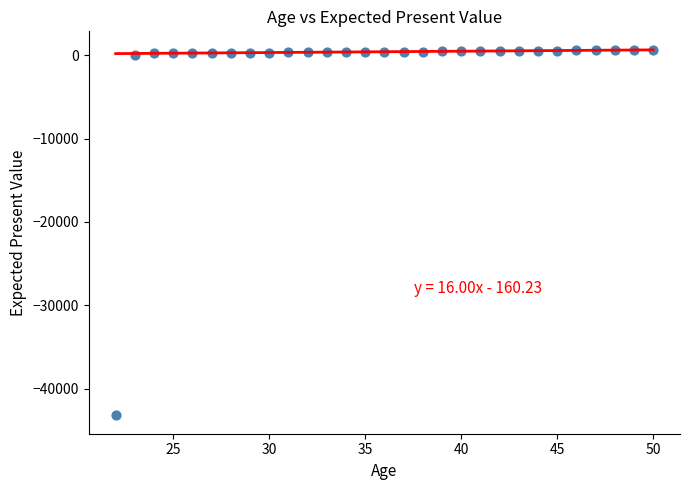

What is the range of X values (max minus min)?

28.0